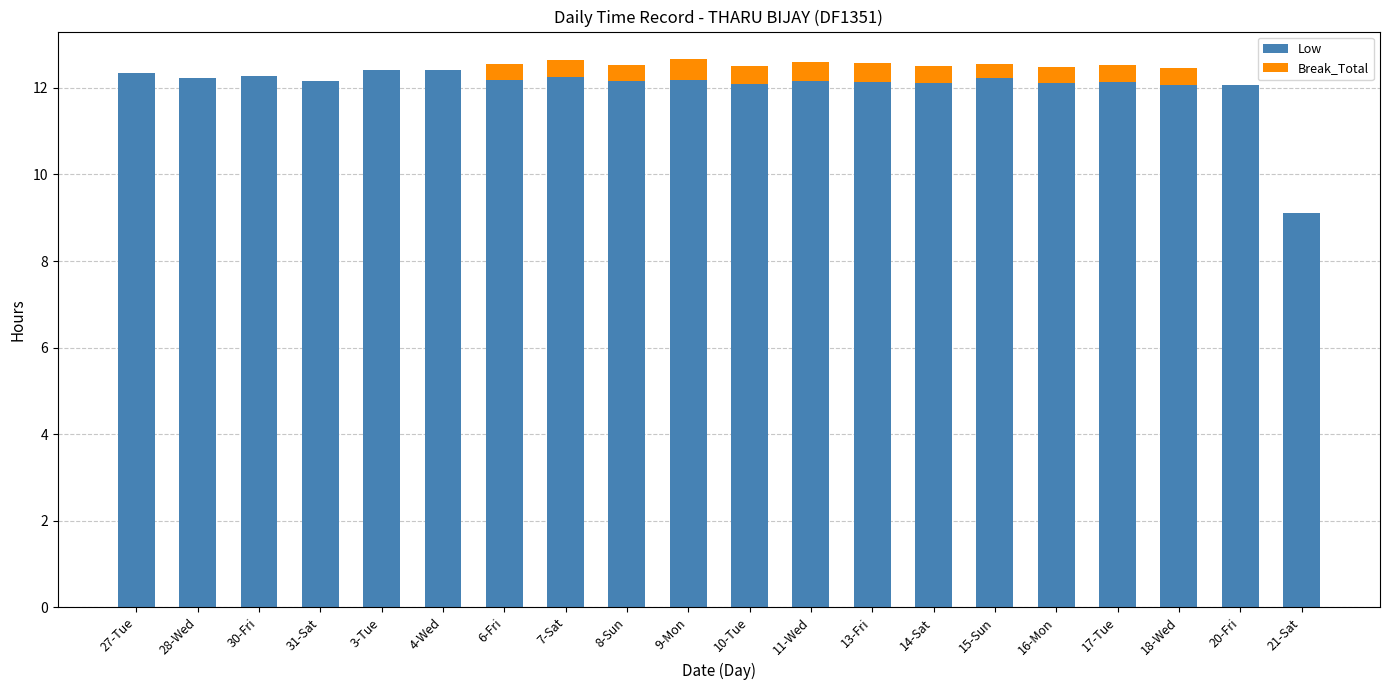

The value of Low at 16-Mon is 16.0. True or false?

False